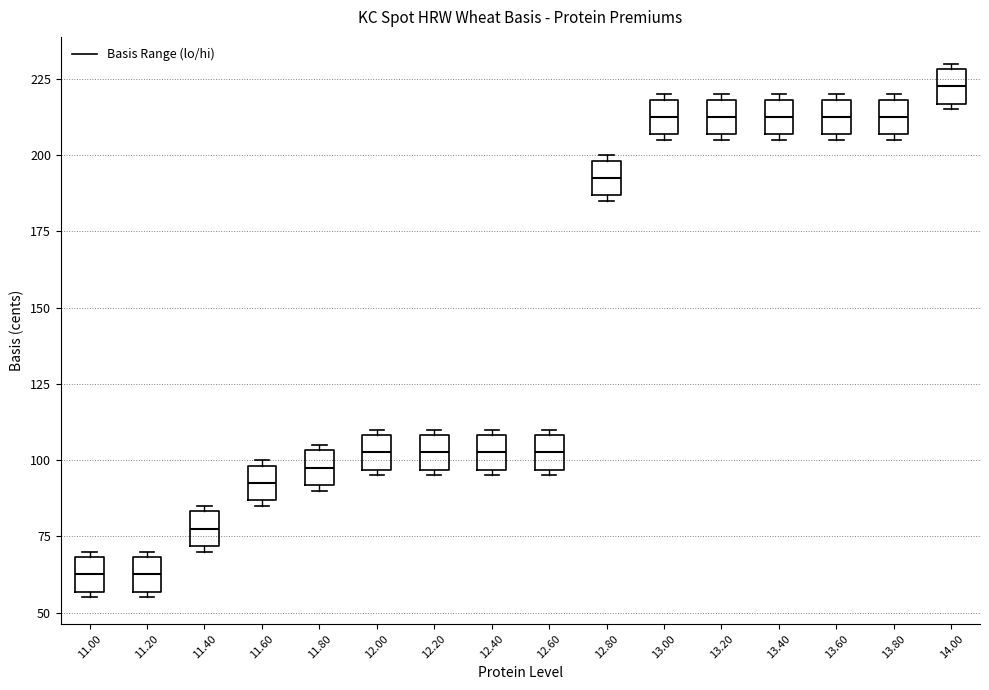

Which box's median line is the highest?

14.00